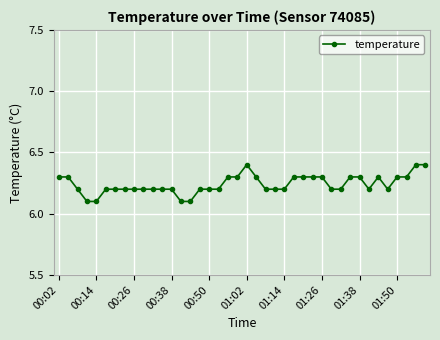

True or false: the data has more than 1 interior local peaks.

True